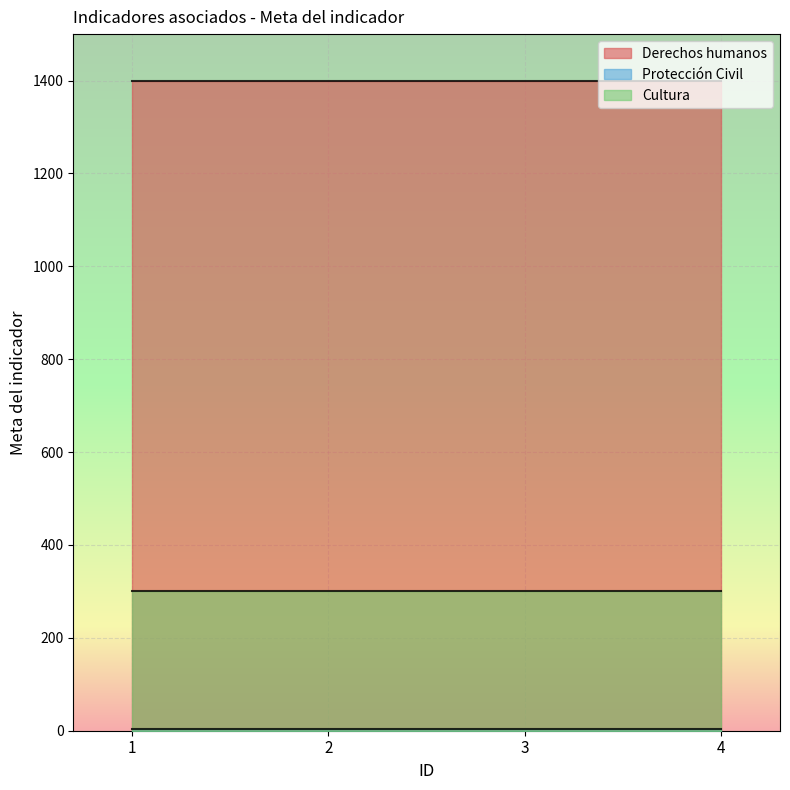

At 1, list the series in order from largest to smallest.

Derechos humanos, Cultura, Protección Civil